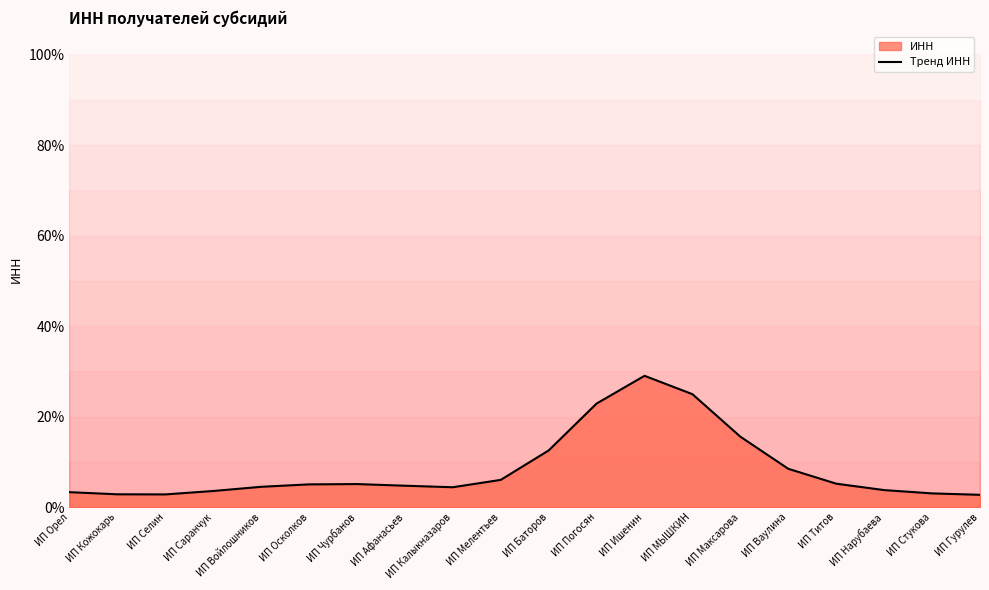

Where is the first local minimum?

ИП Селин